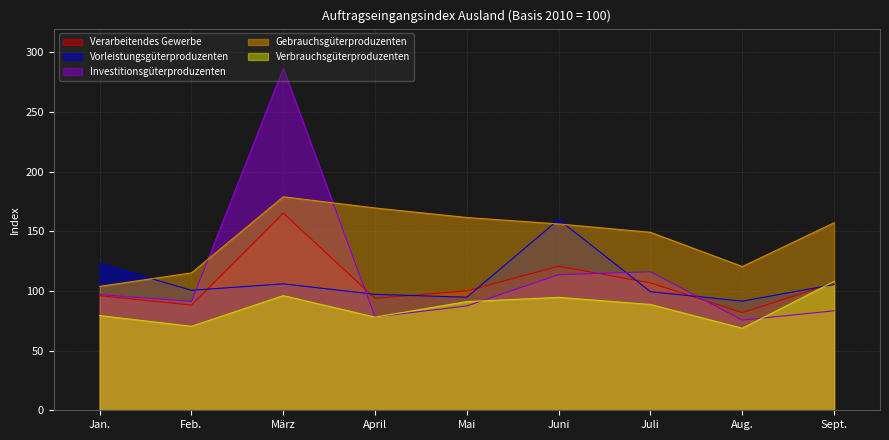

What is the lowest value of the Verarbeitendes Gewerbe series?

81.9